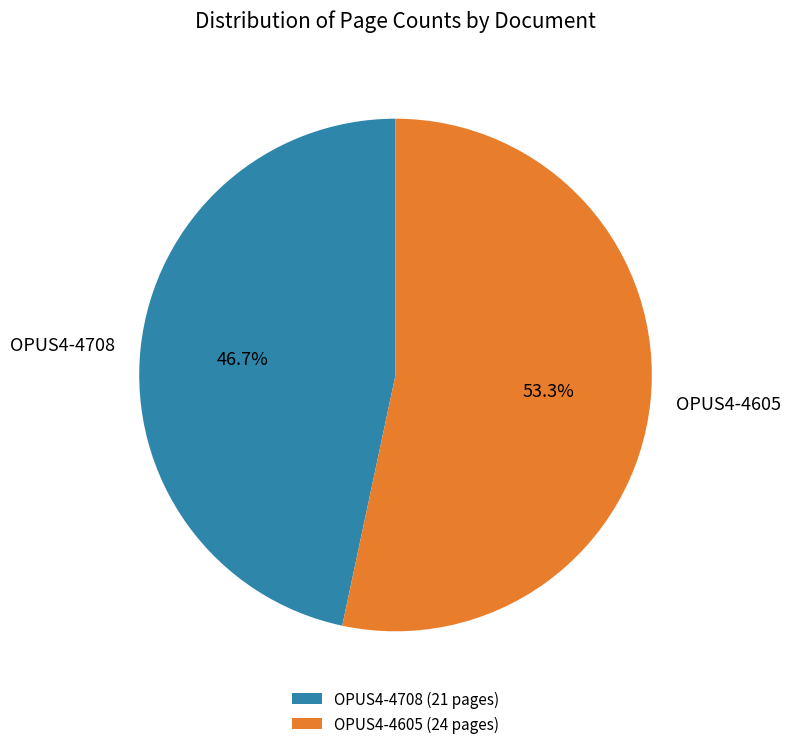

To the nearest percent, what is the difference between the largest and smallest slice percentages?

7%